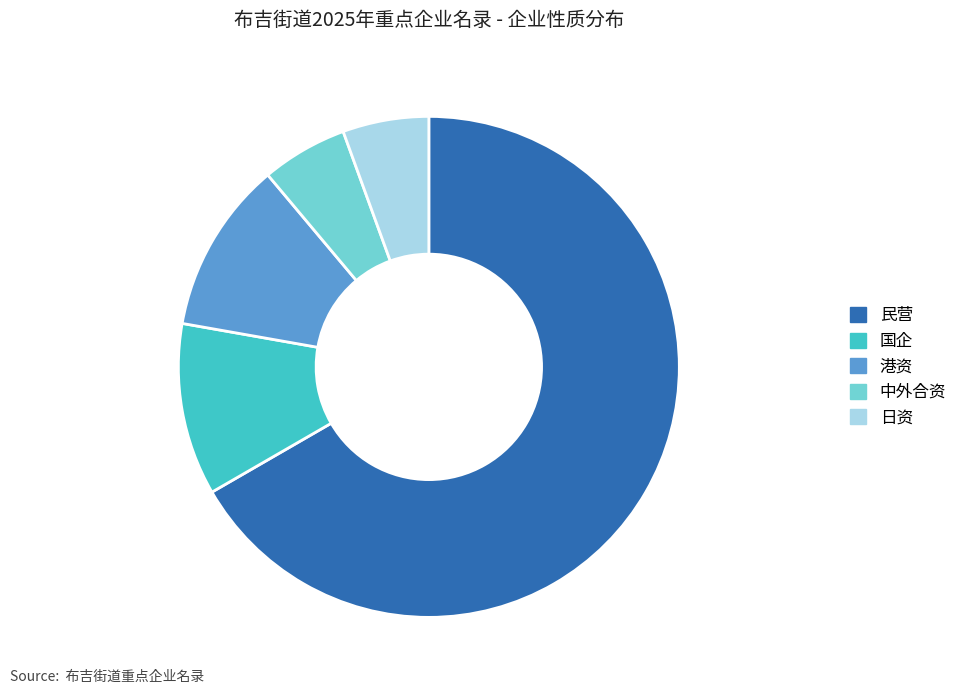

True or false: 国企 accounts for 19% of the total.

False